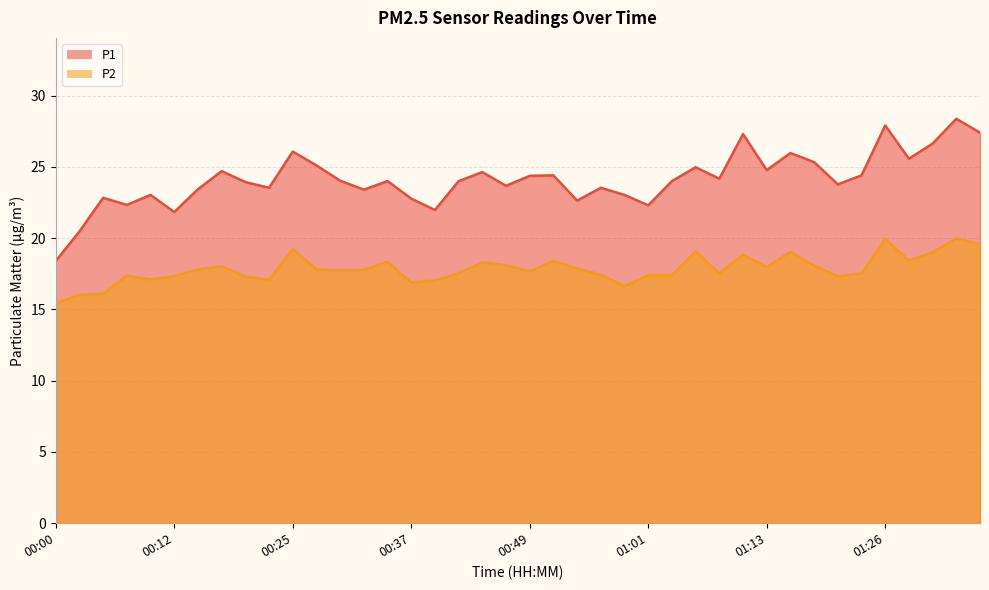

What is the label of the 18th point from the left?

00:42